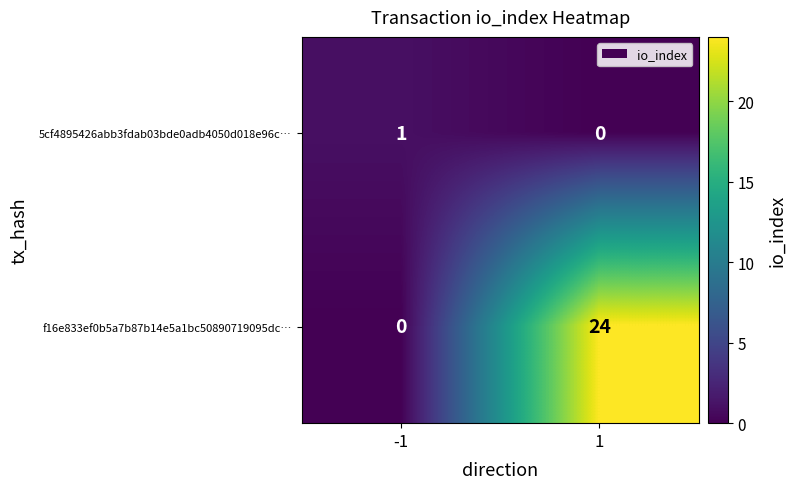

What is the sum of all f16e833ef0b5a7b87b14e5a1bc50890719095dc… values?

24